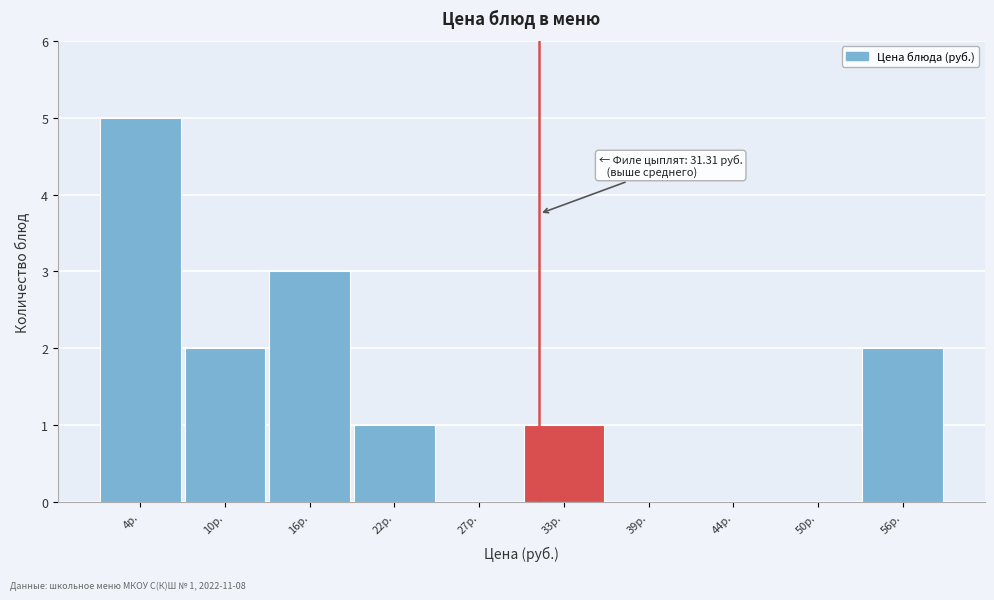

Over which range of the x-axis is the bar tallest?

2 to 7